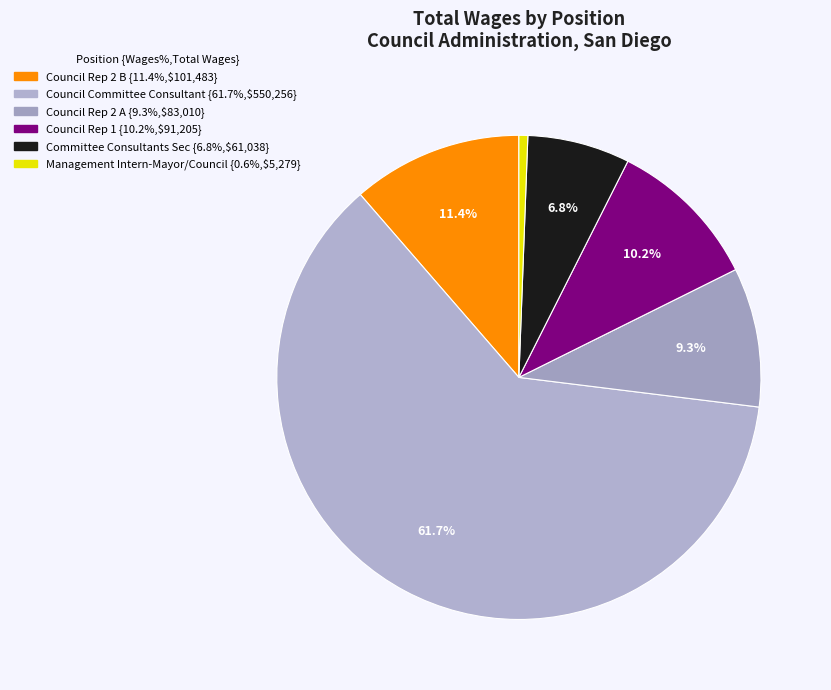

Which category has the biggest portion of the pie?

Council Committee Consultant